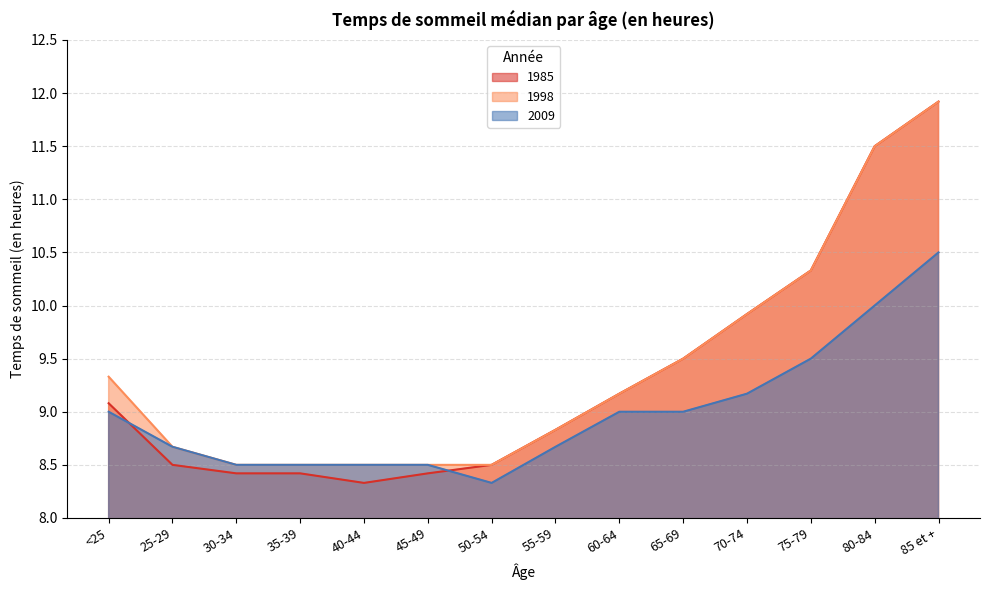

What is the sum of all 2009 values?

125.8